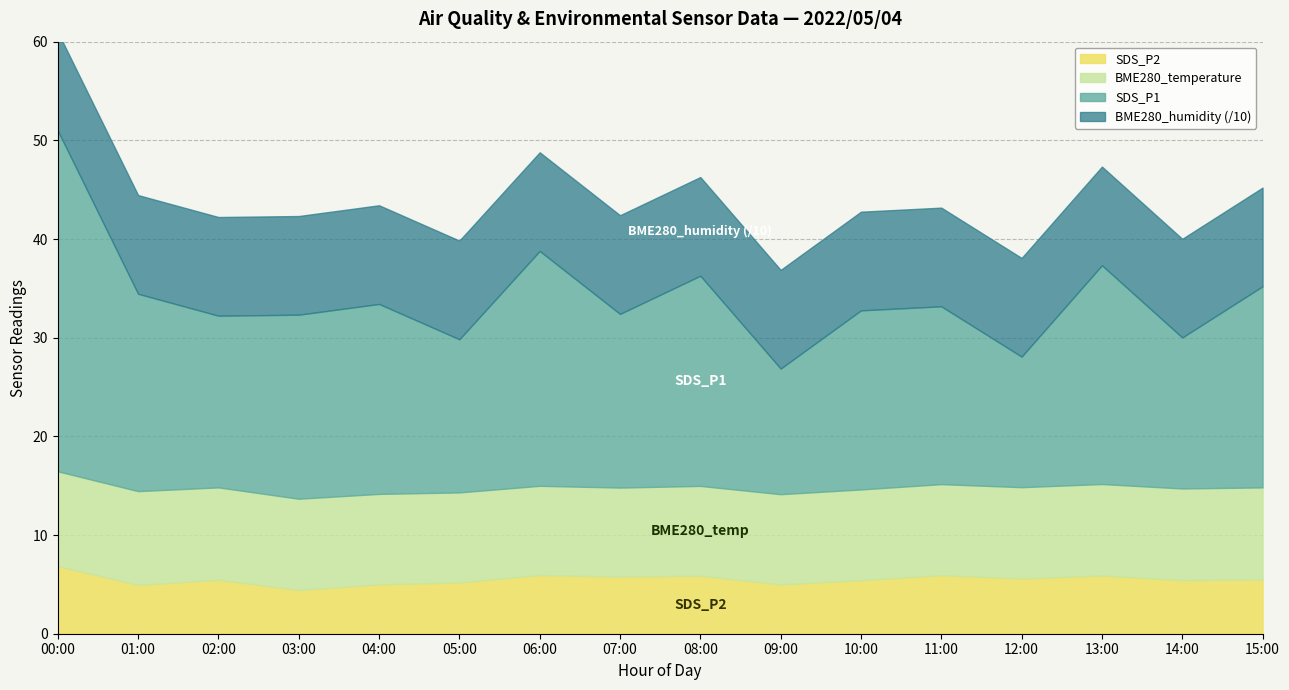

Which series has the widest spread of values?

SDS_P1